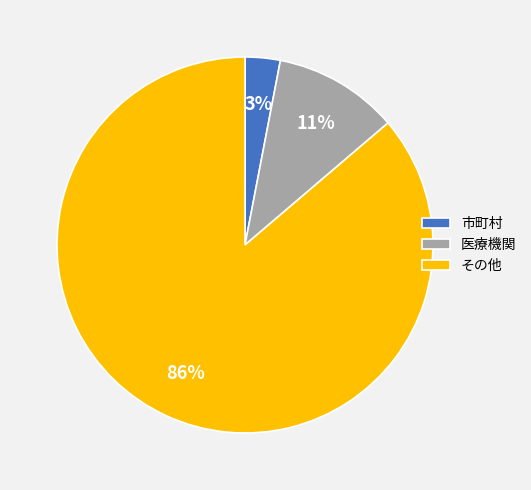

To the nearest percent, what portion does 市町村 represent?

3%